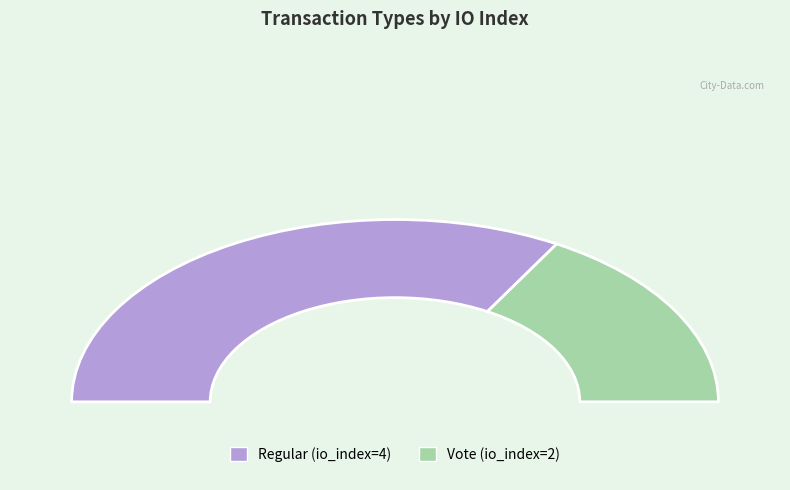

Which category has the smallest portion of the pie?

Vote (io_index=2)